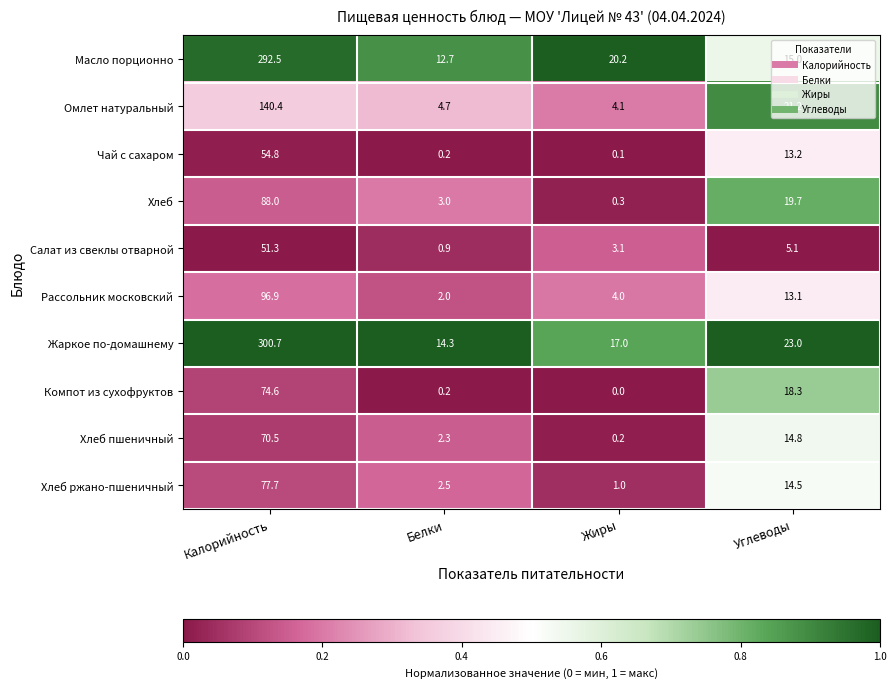

List the labels in order of Компот из сухофруктов value, largest first.

Калорийность, Углеводы, Белки, Жиры